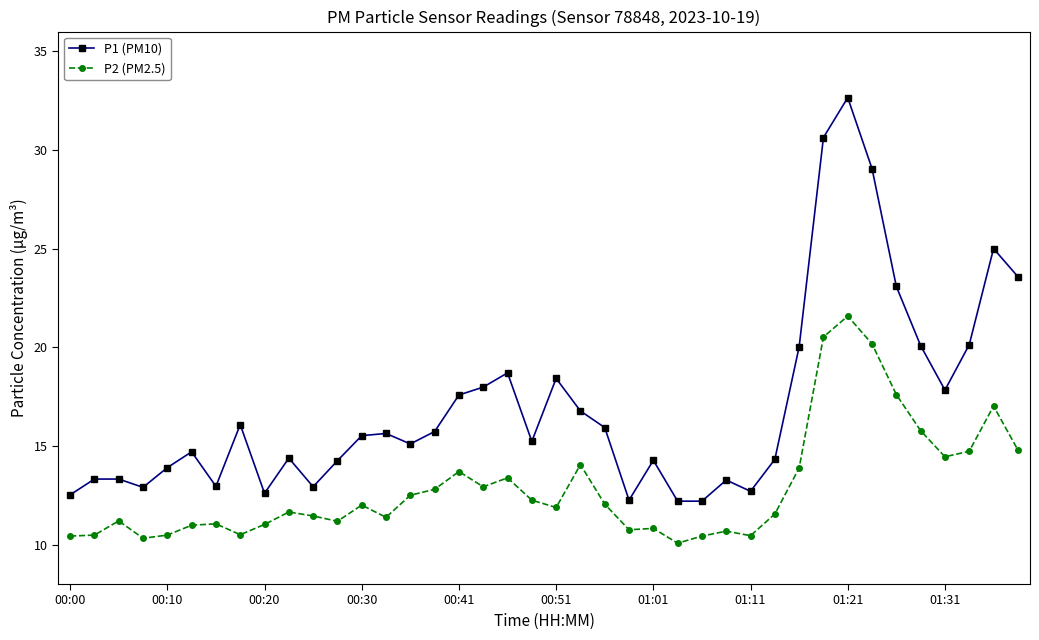

What is the value of the P2 (PM2.5) point at the 4th from the left?

10.3